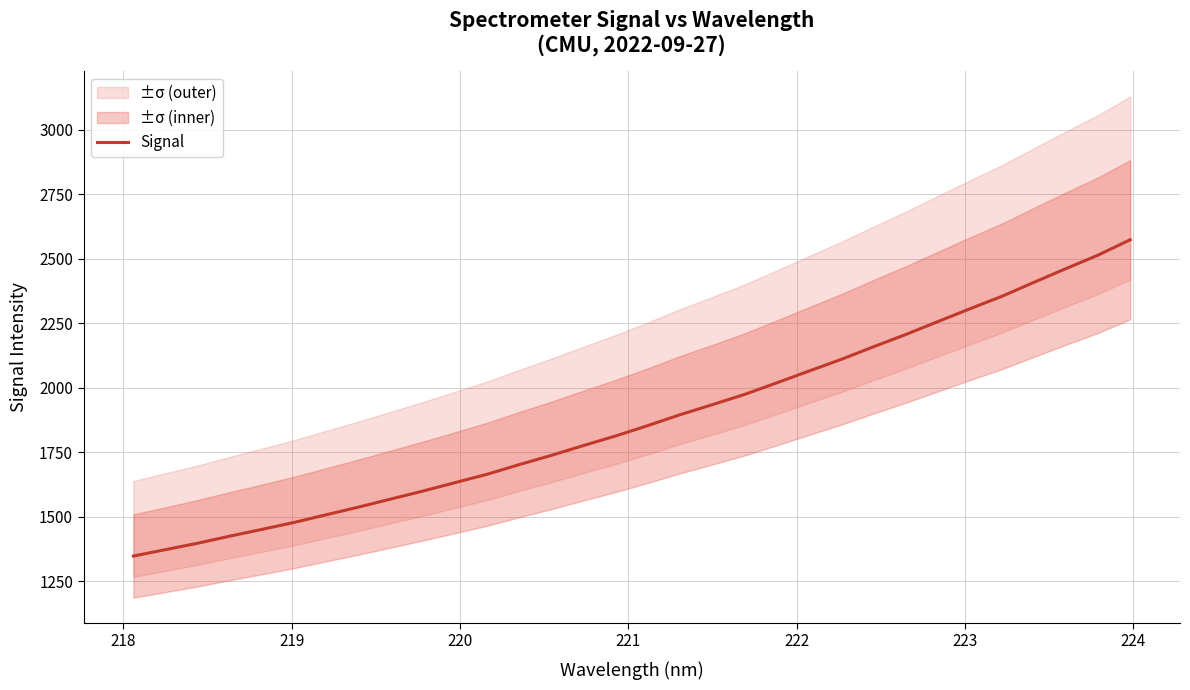

What is the highest value of the Signal series?

2574.0